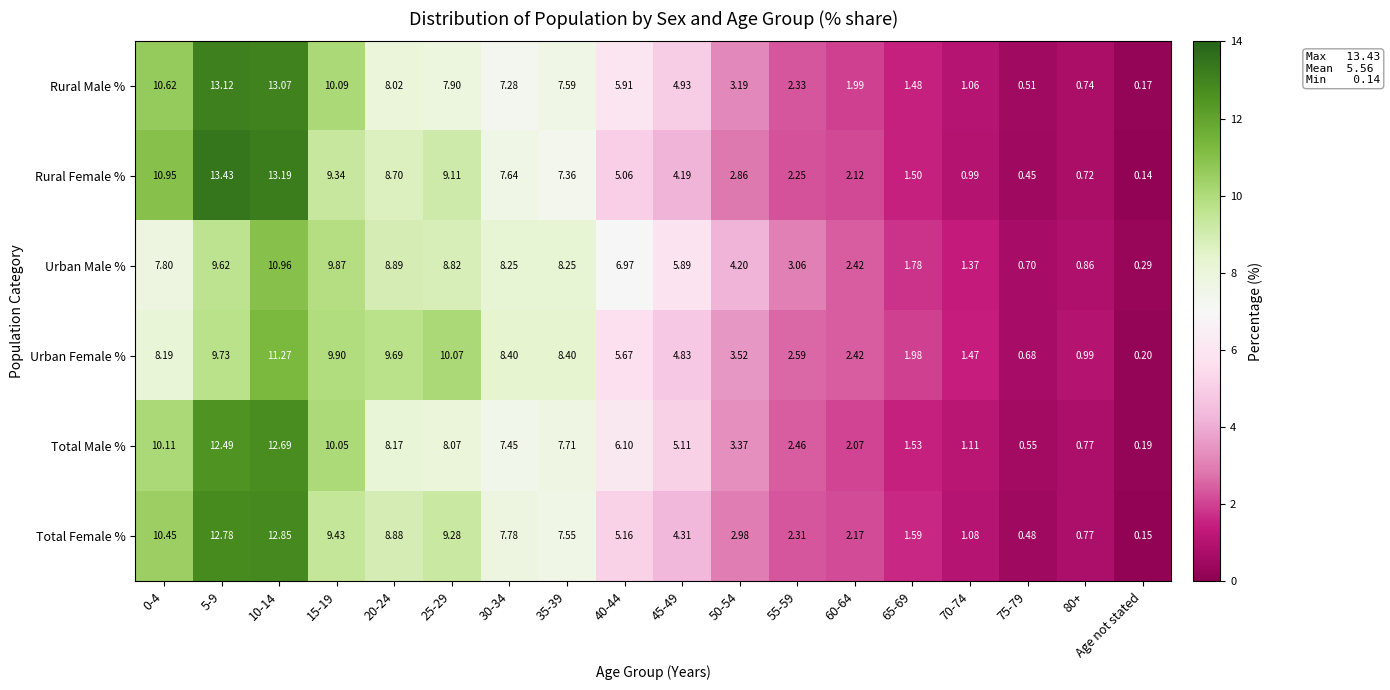

Rank the series at 50-54 from highest to lowest value.

Urban Male %, Urban Female %, Total Male %, Rural Male %, Total Female %, Rural Female %